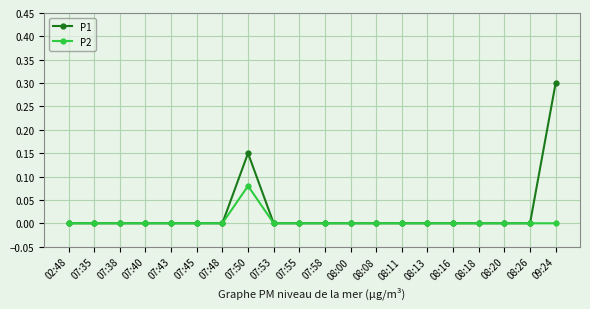

How many lines are shown in the chart?

2